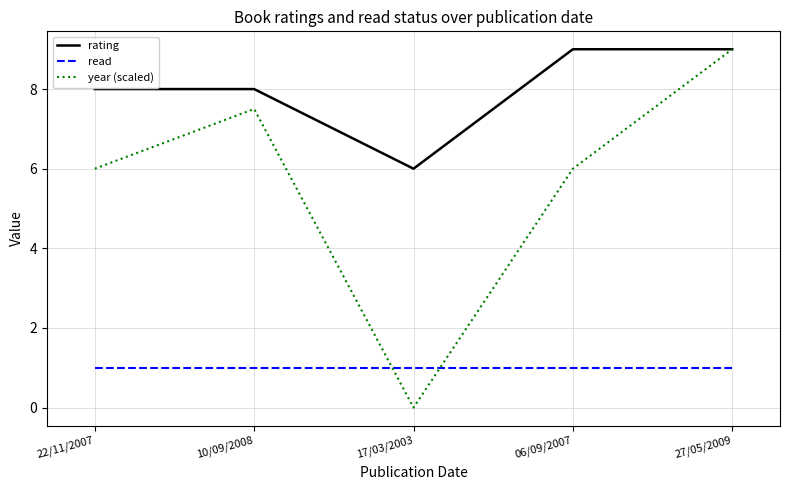

Which series changed the most between 22/11/2007 and 06/09/2007?

rating